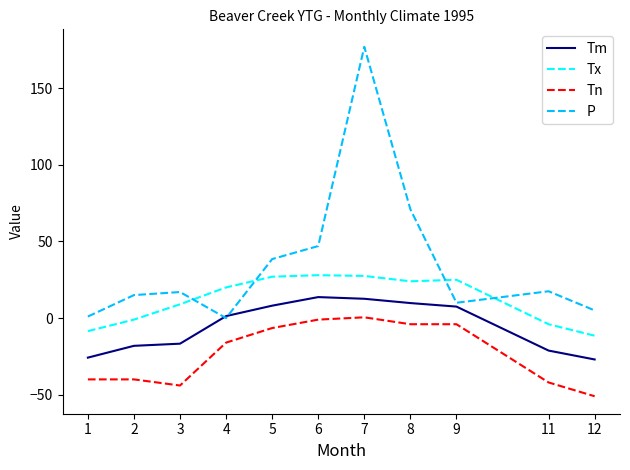

At which category is the sum across all series the highest?

7